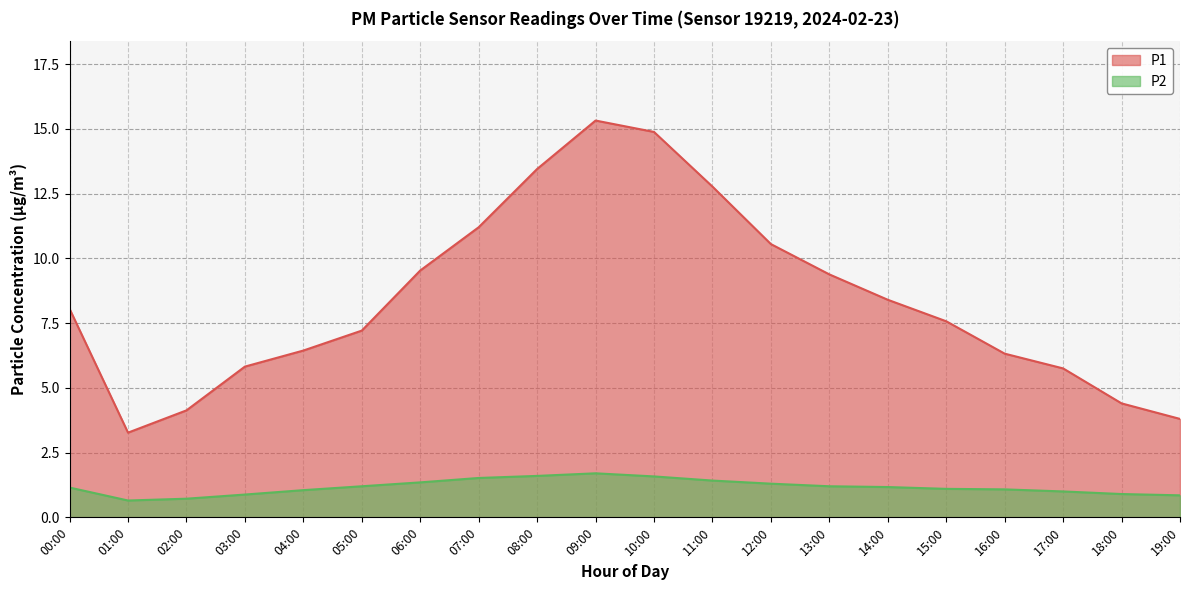

What is the difference between the highest and lowest values at 10:00?

13.3